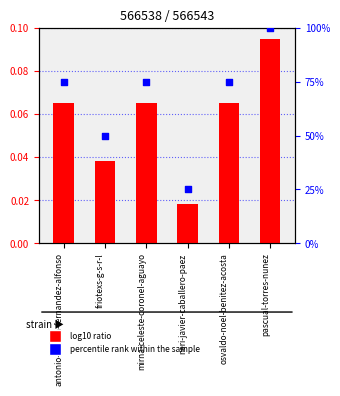

Which has a higher value, mirna-celeste-coronel-aguayo or pascual-torres-nunez?

pascual-torres-nunez